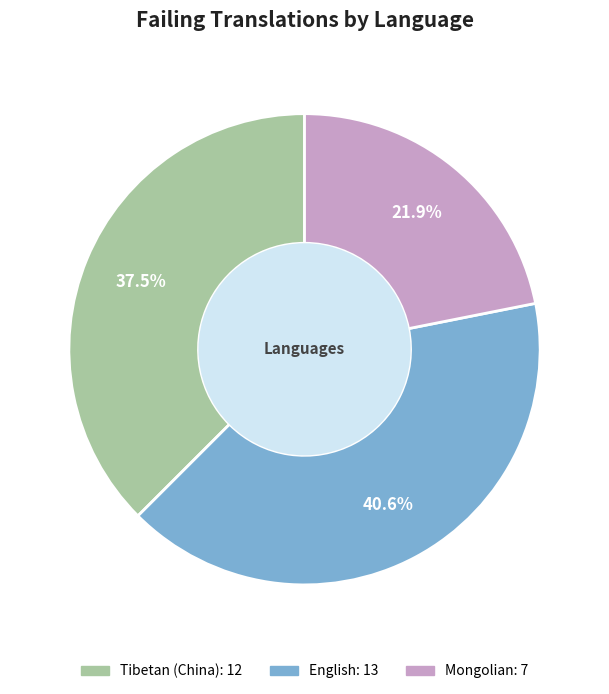

How many slices are in this pie chart?

3